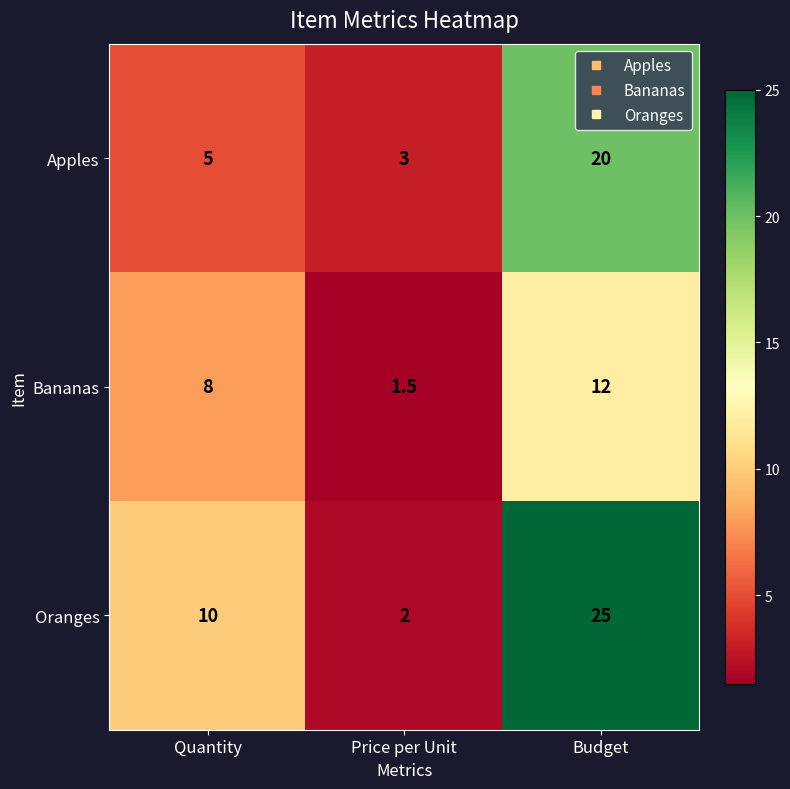

The Bananas series shows 3.5 at Quantity. True or false?

False